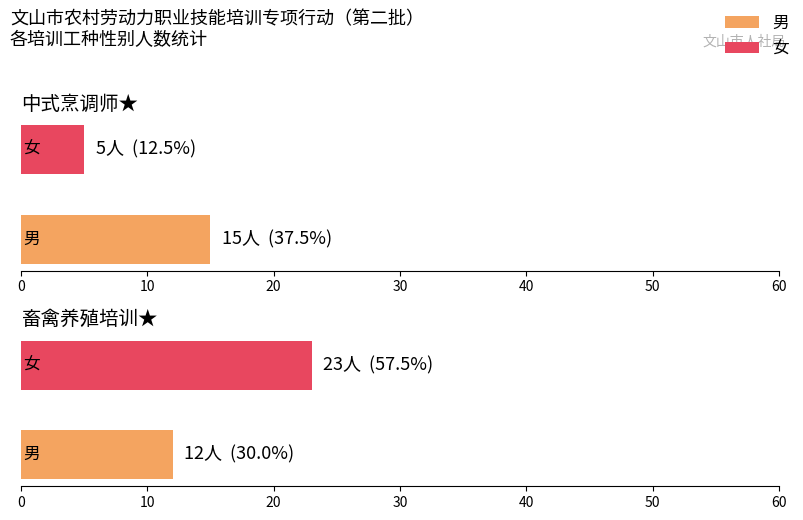

What position from the left is 中式烹调师★?

1